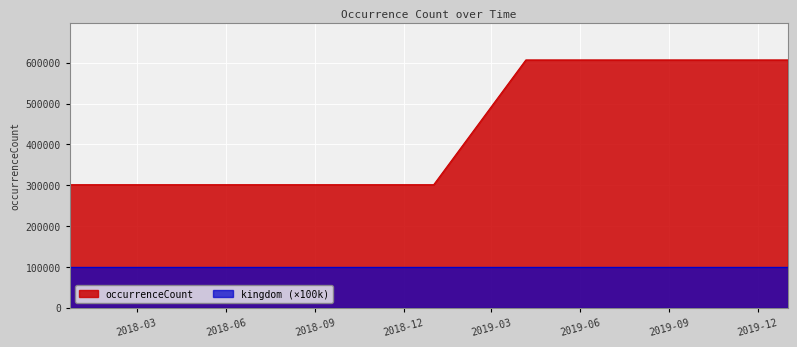

Reading right to left, list all the values displayed in this chart.

2020-01-01=606705	2019-10-09=606705	2019-07-01=606705	2019-04-06=606705	2019-01-01=301099	2018-09-28=301099	2018-07-11=301099	2018-04-09=301099	2017-12-22=301099